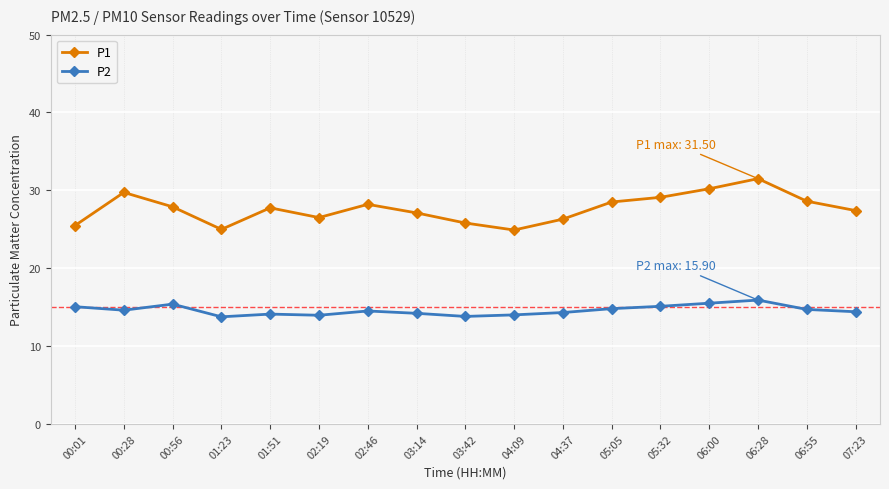

Is it true that P2 equals 9.1 at 03:14?

False